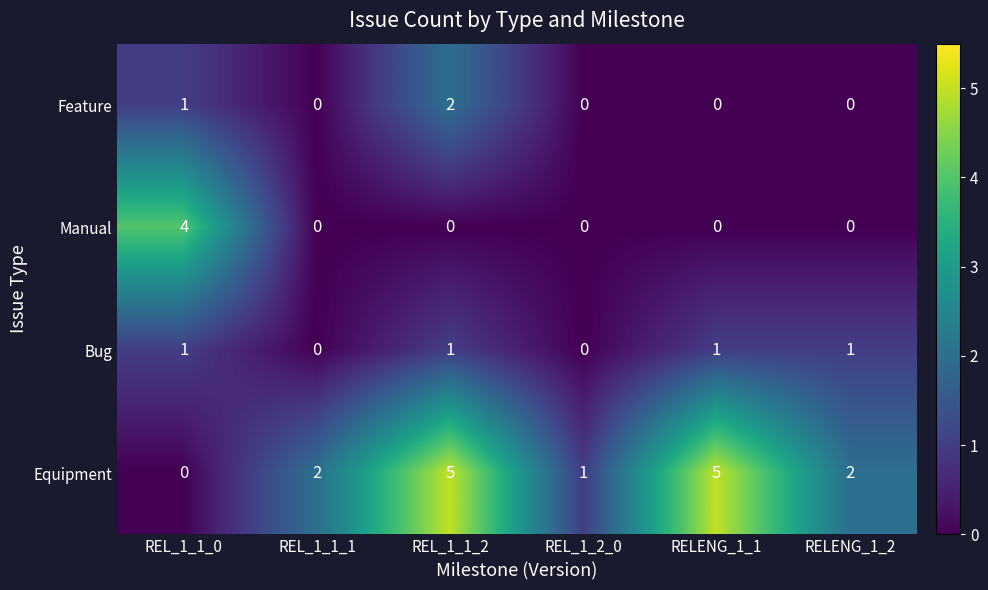

What is the greatest value displayed?

5